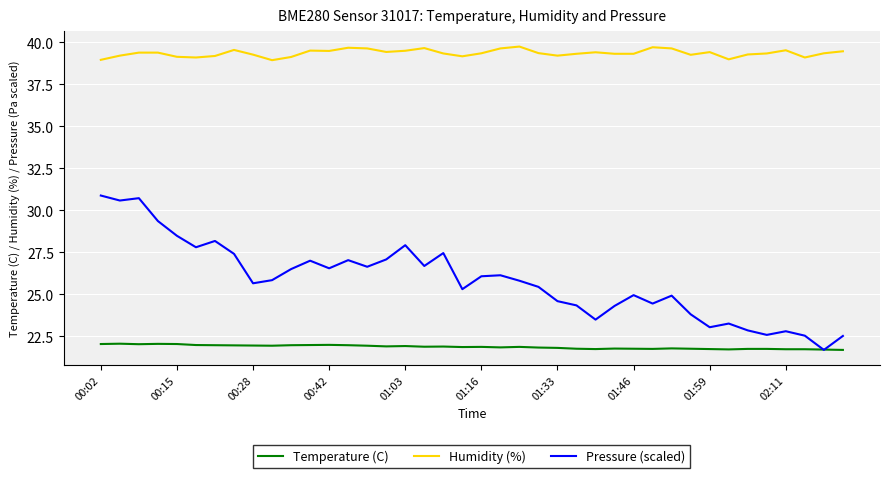

What is the highest value of the Humidity (%) series?

39.8